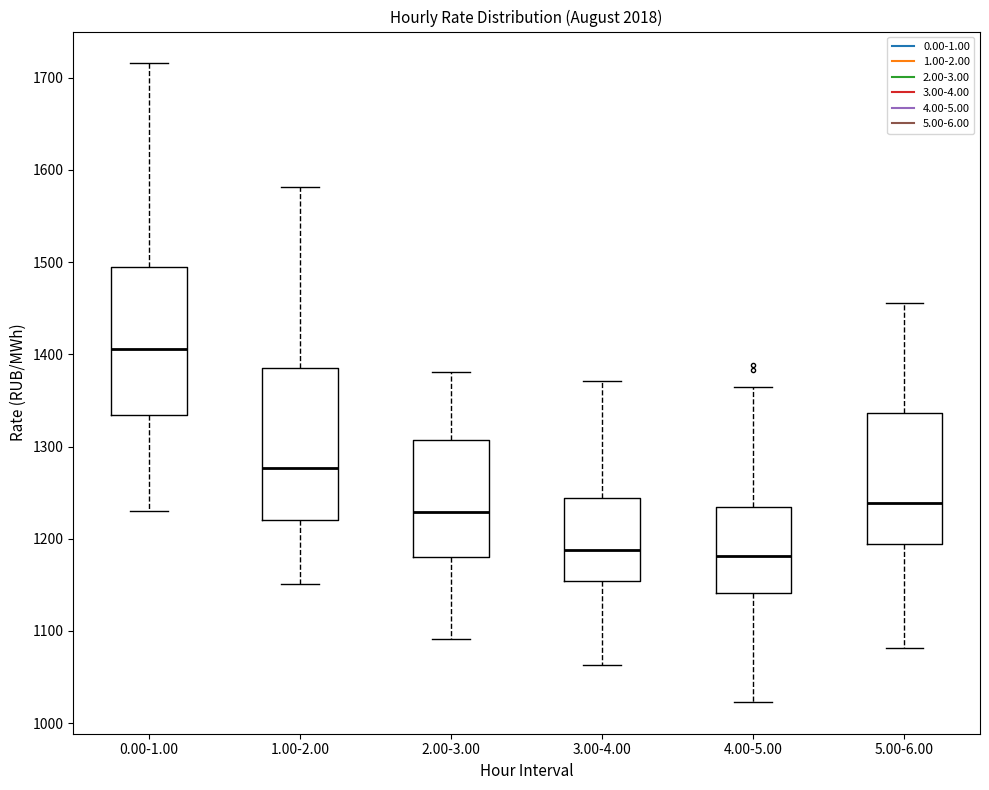

Where is the upper edge of the box for 5.00-6.00 on the y-axis? The values are not printed on the chart, so give them approximately, as read against the axis.

1340